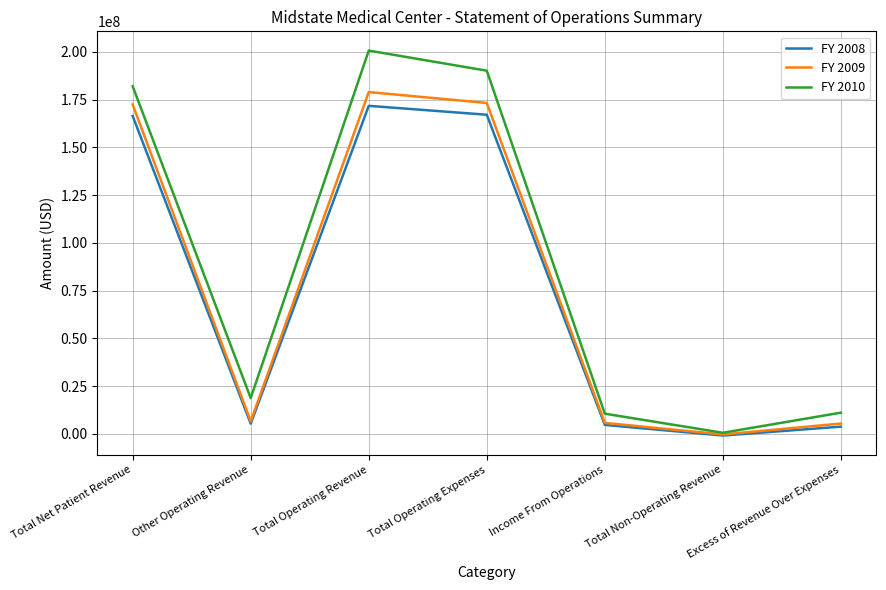

Between Total Net Patient Revenue and Income From Operations, which series saw the biggest shift?

FY 2010